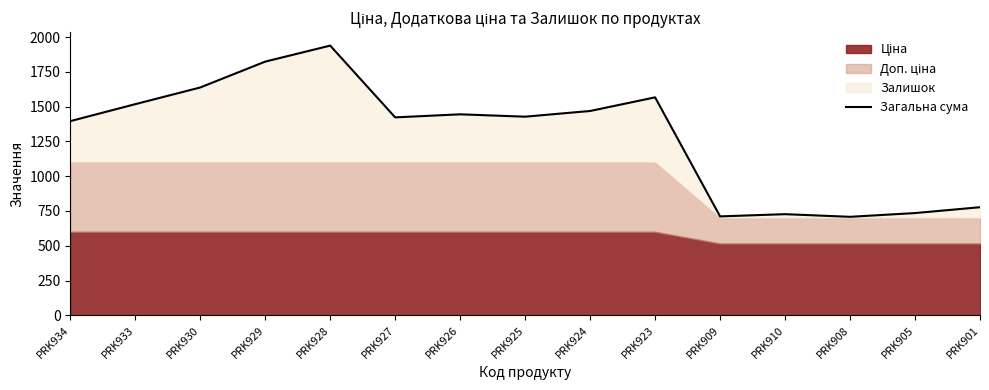

What is the change in value from PRK927 to PRK905?

-688.0